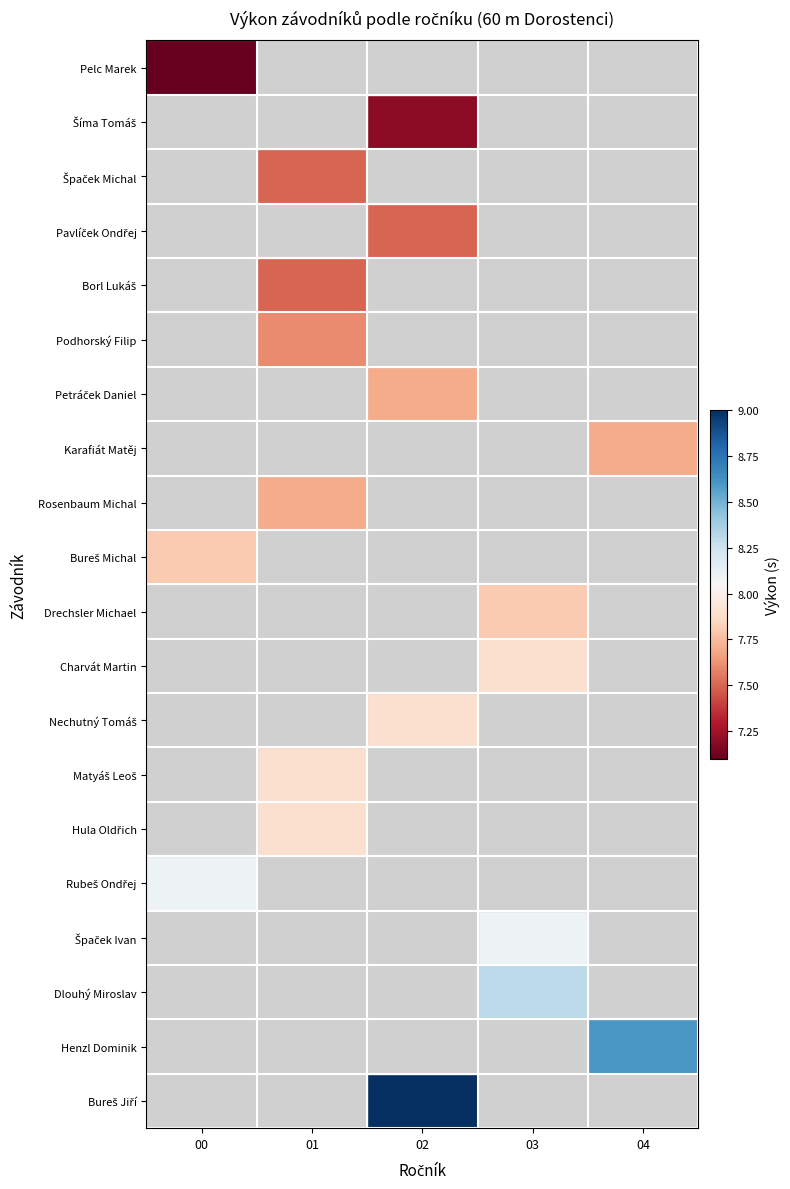

What is the smallest value displayed?

7.1